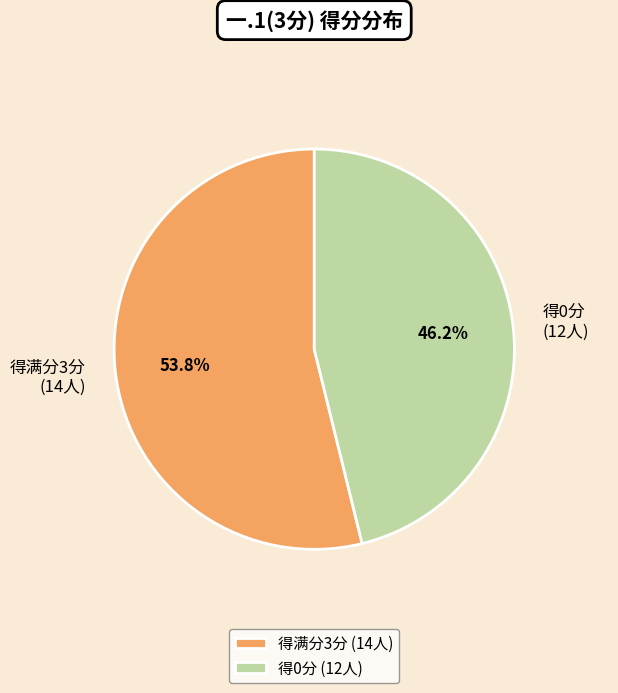

What is the smallest slice in the pie chart?

得0分 (12人)